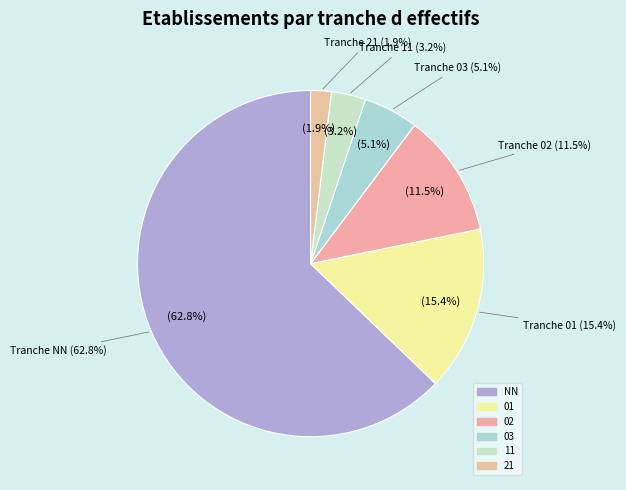

What is the change in value from NN to 11?

-93